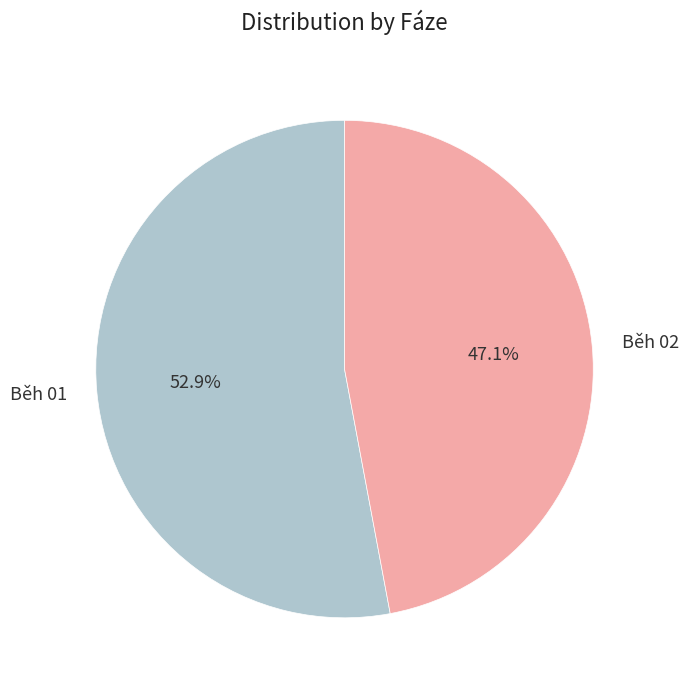

How many slices are in this pie chart?

2